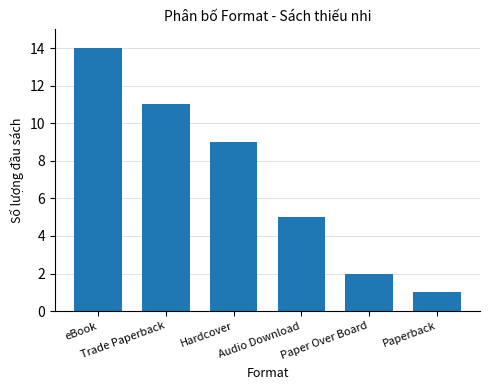

What is the greatest value displayed?

14